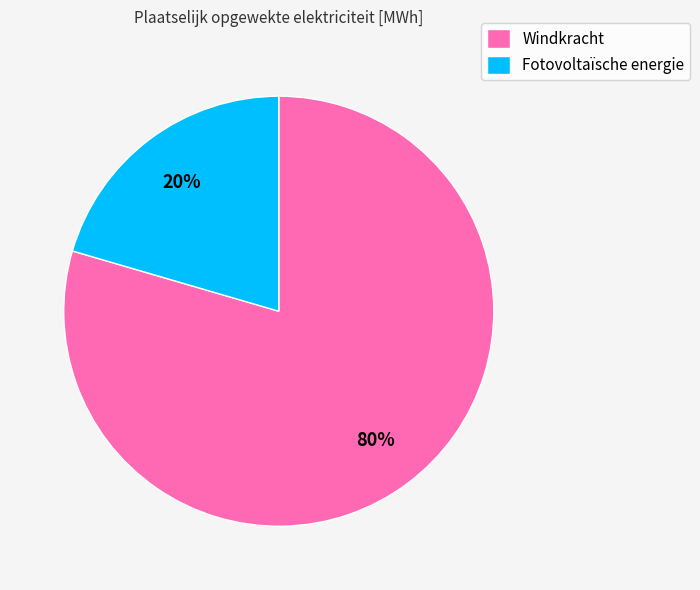

Do Fotovoltaïsche energie and Windkracht together represent more than half of the pie?

Yes